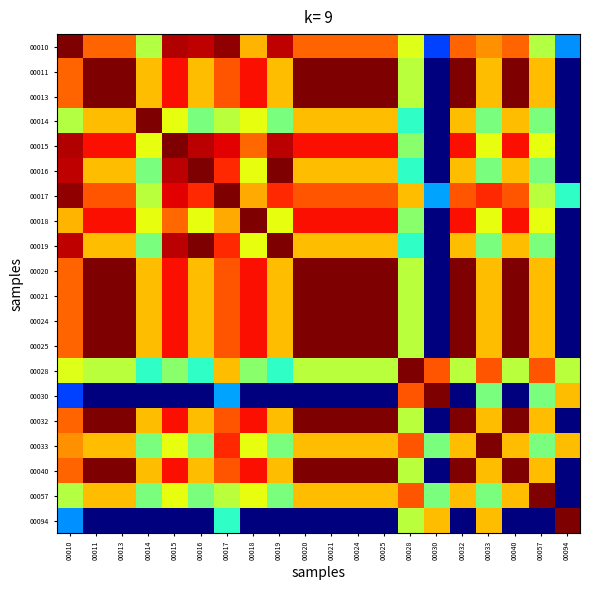

Reading right to left, what are all the values shown in this chart?

00010: 00094=0.3	00057=0.6	00040=0.8	00033=0.8	00032=0.8	00030=0.2	00028=0.6	00025=0.8	00024=0.8	00021=0.8	00020=0.8	00019=0.9	00018=0.7	00017=1.0	00016=0.9	00015=1.0	00014=0.6	00013=0.8	00011=0.8	00010=1.0
00011: 00094=0.0	00057=0.7	00040=1.0	00033=0.7	00032=1.0	00030=0.0	00028=0.6	00025=1.0	00024=1.0	00021=1.0	00020=1.0	00019=0.7	00018=0.9	00017=0.8	00016=0.7	00015=0.9	00014=0.7	00013=1.0	00011=1.0	00010=0.8
00013: 00094=0.0	00057=0.7	00040=1.0	00033=0.7	00032=1.0	00030=0.0	00028=0.6	00025=1.0	00024=1.0	00021=1.0	00020=1.0	00019=0.7	00018=0.9	00017=0.8	00016=0.7	00015=0.9	00014=0.7	00013=1.0	00011=1.0	00010=0.8
00014: 00094=0.0	00057=0.5	00040=0.7	00033=0.5	00032=0.7	00030=0.0	00028=0.4	00025=0.7	00024=0.7	00021=0.7	00020=0.7	00019=0.5	00018=0.6	00017=0.6	00016=0.5	00015=0.6	00014=1.0	00013=0.7	00011=0.7	00010=0.6
00015: 00094=0.0	00057=0.6	00040=0.9	00033=0.6	00032=0.9	00030=0.0	00028=0.5	00025=0.9	00024=0.9	00021=0.9	00020=0.9	00019=0.9	00018=0.8	00017=0.9	00016=0.9	00015=1.0	00014=0.6	00013=0.9	00011=0.9	00010=1.0
00016: 00094=0.0	00057=0.5	00040=0.7	00033=0.5	00032=0.7	00030=0.0	00028=0.4	00025=0.7	00024=0.7	00021=0.7	00020=0.7	00019=1.0	00018=0.6	00017=0.9	00016=1.0	00015=0.9	00014=0.5	00013=0.7	00011=0.7	00010=0.9
00017: 00094=0.4	00057=0.6	00040=0.8	00033=0.9	00032=0.8	00030=0.3	00028=0.7	00025=0.8	00024=0.8	00021=0.8	00020=0.8	00019=0.9	00018=0.7	00017=1.0	00016=0.9	00015=0.9	00014=0.6	00013=0.8	00011=0.8	00010=1.0
00018: 00094=0.0	00057=0.6	00040=0.9	00033=0.6	00032=0.9	00030=0.0	00028=0.5	00025=0.9	00024=0.9	00021=0.9	00020=0.9	00019=0.6	00018=1.0	00017=0.7	00016=0.6	00015=0.8	00014=0.6	00013=0.9	00011=0.9	00010=0.7
00019: 00094=0.0	00057=0.5	00040=0.7	00033=0.5	00032=0.7	00030=0.0	00028=0.4	00025=0.7	00024=0.7	00021=0.7	00020=0.7	00019=1.0	00018=0.6	00017=0.9	00016=1.0	00015=0.9	00014=0.5	00013=0.7	00011=0.7	00010=0.9
00020: 00094=0.0	00057=0.7	00040=1.0	00033=0.7	00032=1.0	00030=0.0	00028=0.6	00025=1.0	00024=1.0	00021=1.0	00020=1.0	00019=0.7	00018=0.9	00017=0.8	00016=0.7	00015=0.9	00014=0.7	00013=1.0	00011=1.0	00010=0.8
00021: 00094=0.0	00057=0.7	00040=1.0	00033=0.7	00032=1.0	00030=0.0	00028=0.6	00025=1.0	00024=1.0	00021=1.0	00020=1.0	00019=0.7	00018=0.9	00017=0.8	00016=0.7	00015=0.9	00014=0.7	00013=1.0	00011=1.0	00010=0.8
00024: 00094=0.0	00057=0.7	00040=1.0	00033=0.7	00032=1.0	00030=0.0	00028=0.6	00025=1.0	00024=1.0	00021=1.0	00020=1.0	00019=0.7	00018=0.9	00017=0.8	00016=0.7	00015=0.9	00014=0.7	00013=1.0	00011=1.0	00010=0.8
00025: 00094=0.0	00057=0.7	00040=1.0	00033=0.7	00032=1.0	00030=0.0	00028=0.6	00025=1.0	00024=1.0	00021=1.0	00020=1.0	00019=0.7	00018=0.9	00017=0.8	00016=0.7	00015=0.9	00014=0.7	00013=1.0	00011=1.0	00010=0.8
00028: 00094=0.6	00057=0.8	00040=0.6	00033=0.8	00032=0.6	00030=0.8	00028=1.0	00025=0.6	00024=0.6	00021=0.6	00020=0.6	00019=0.4	00018=0.5	00017=0.7	00016=0.4	00015=0.5	00014=0.4	00013=0.6	00011=0.6	00010=0.6
00030: 00094=0.7	00057=0.5	00040=0.0	00033=0.5	00032=0.0	00030=1.0	00028=0.8	00025=0.0	00024=0.0	00021=0.0	00020=0.0	00019=0.0	00018=0.0	00017=0.3	00016=0.0	00015=0.0	00014=0.0	00013=0.0	00011=0.0	00010=0.2
00032: 00094=0.0	00057=0.7	00040=1.0	00033=0.7	00032=1.0	00030=0.0	00028=0.6	00025=1.0	00024=1.0	00021=1.0	00020=1.0	00019=0.7	00018=0.9	00017=0.8	00016=0.7	00015=0.9	00014=0.7	00013=1.0	00011=1.0	00010=0.8
00033: 00094=0.7	00057=0.5	00040=0.7	00033=1.0	00032=0.7	00030=0.5	00028=0.8	00025=0.7	00024=0.7	00021=0.7	00020=0.7	00019=0.5	00018=0.6	00017=0.9	00016=0.5	00015=0.6	00014=0.5	00013=0.7	00011=0.7	00010=0.8
00040: 00094=0.0	00057=0.7	00040=1.0	00033=0.7	00032=1.0	00030=0.0	00028=0.6	00025=1.0	00024=1.0	00021=1.0	00020=1.0	00019=0.7	00018=0.9	00017=0.8	00016=0.7	00015=0.9	00014=0.7	00013=1.0	00011=1.0	00010=0.8
00057: 00094=0.0	00057=1.0	00040=0.7	00033=0.5	00032=0.7	00030=0.5	00028=0.8	00025=0.7	00024=0.7	00021=0.7	00020=0.7	00019=0.5	00018=0.6	00017=0.6	00016=0.5	00015=0.6	00014=0.5	00013=0.7	00011=0.7	00010=0.6
00094: 00094=1.0	00057=0.0	00040=0.0	00033=0.7	00032=0.0	00030=0.7	00028=0.6	00025=0.0	00024=0.0	00021=0.0	00020=0.0	00019=0.0	00018=0.0	00017=0.4	00016=0.0	00015=0.0	00014=0.0	00013=0.0	00011=0.0	00010=0.3